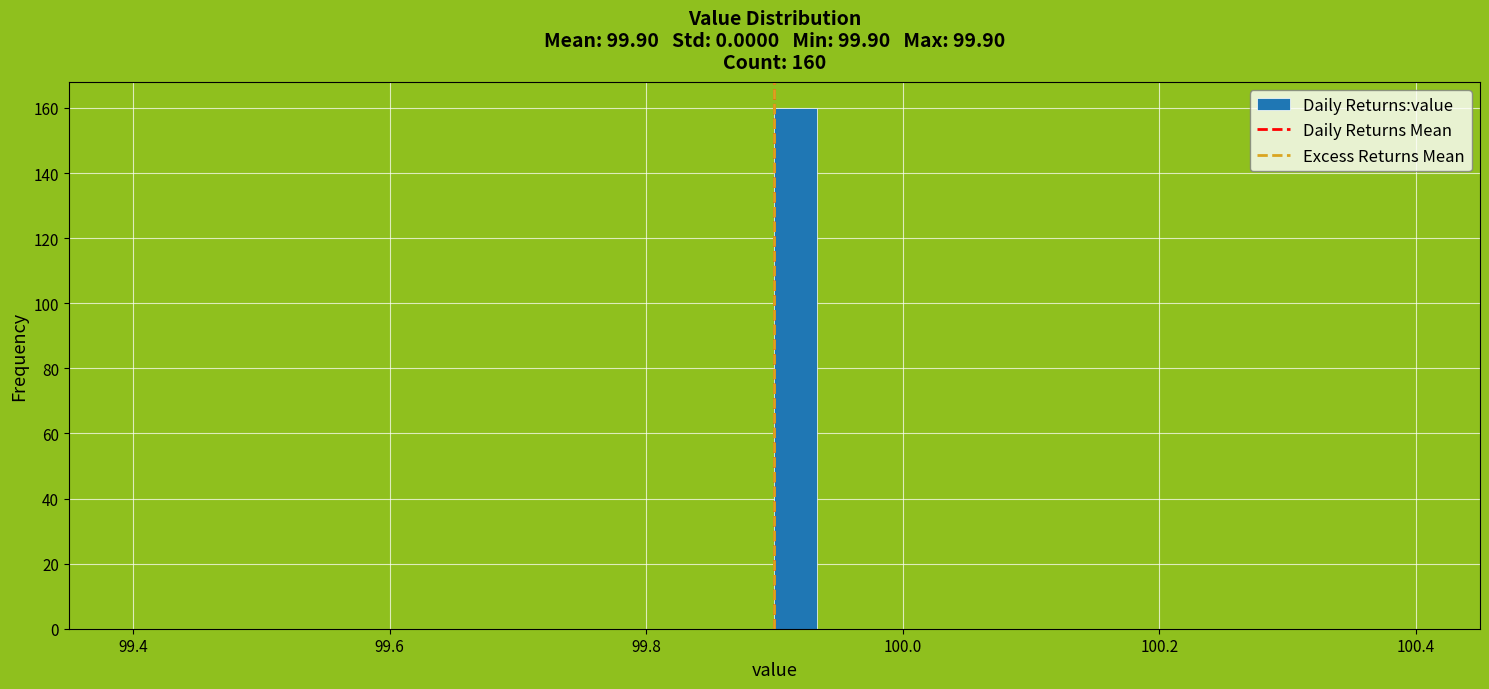

Around what value on the x-axis is the tallest bar? Give the approximate position of its centre, as read against the axis.

99.92